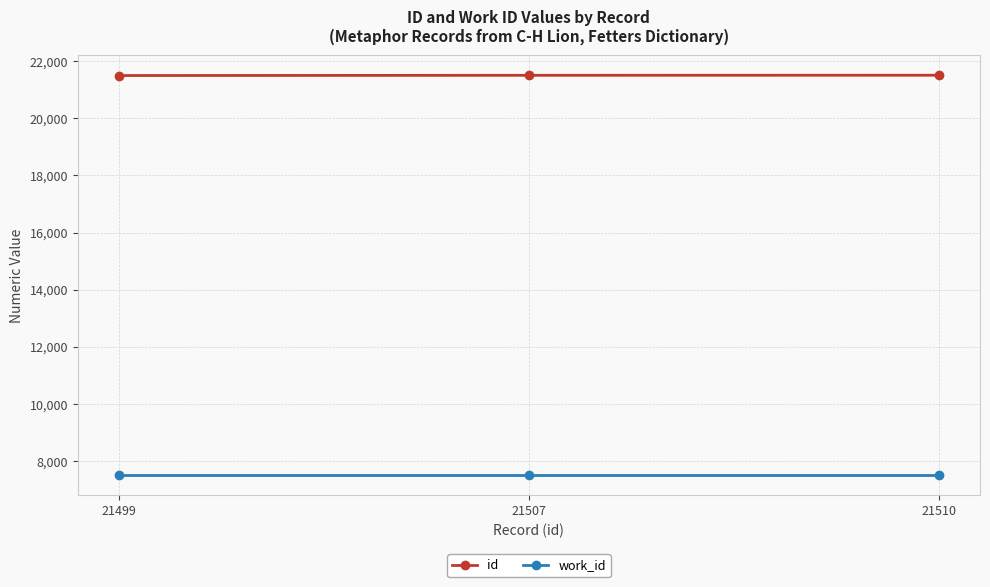

What is the minimum value shown in the chart?

7507